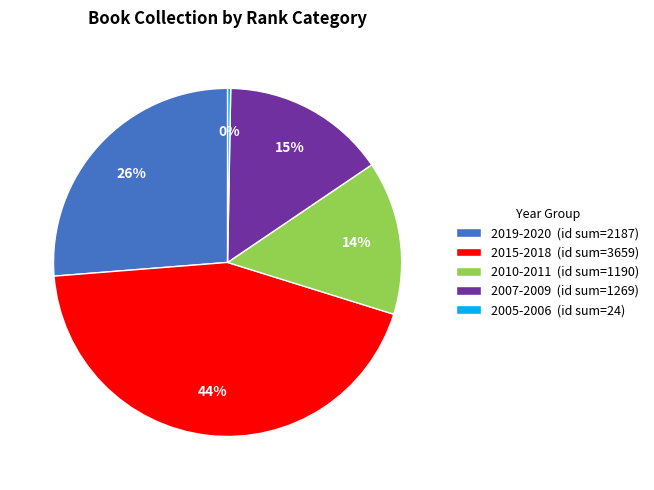

Is there a majority slice in this chart?

No